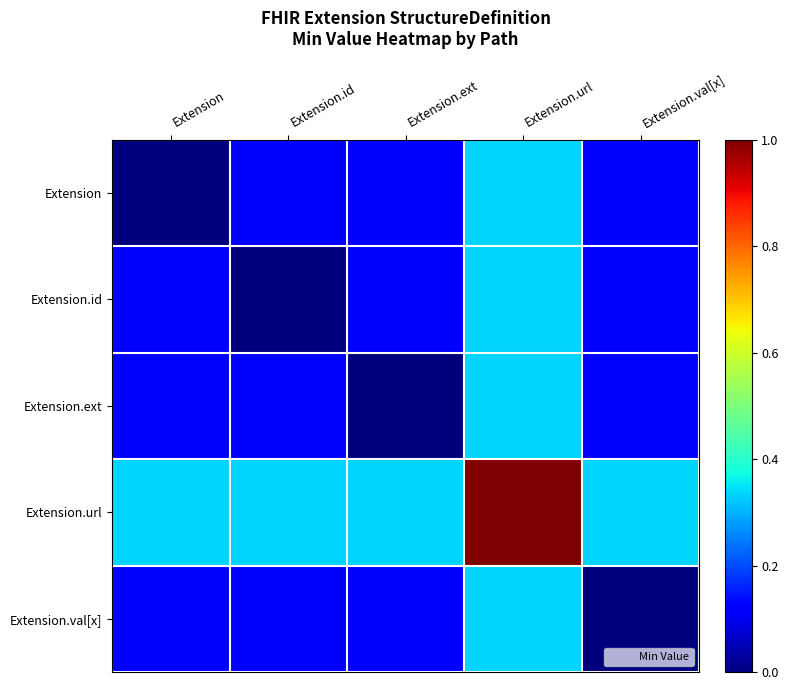

At which category is the sum across all series the highest?

Extension.url